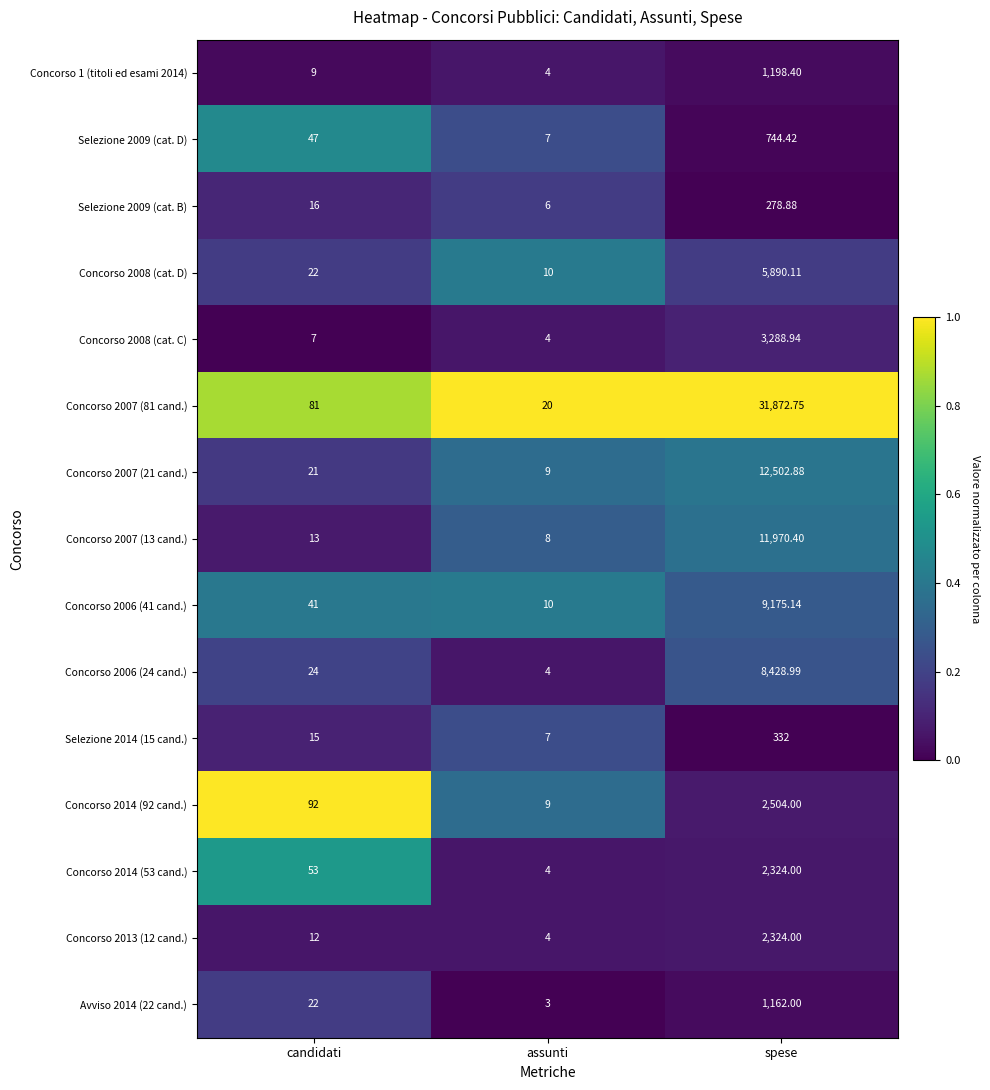

Rank the categories by Concorso 2008 (cat. D) value from highest to lowest.

spese, candidati, assunti